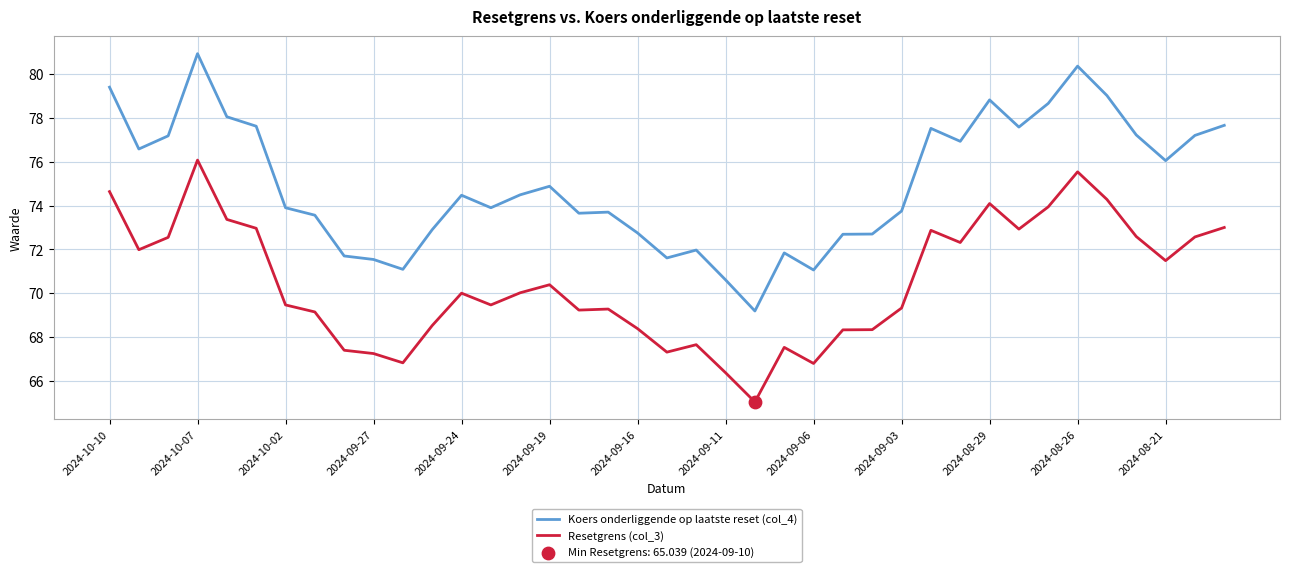

Which series has the widest spread of values?

Koers onderliggende op laatste reset (col_4)